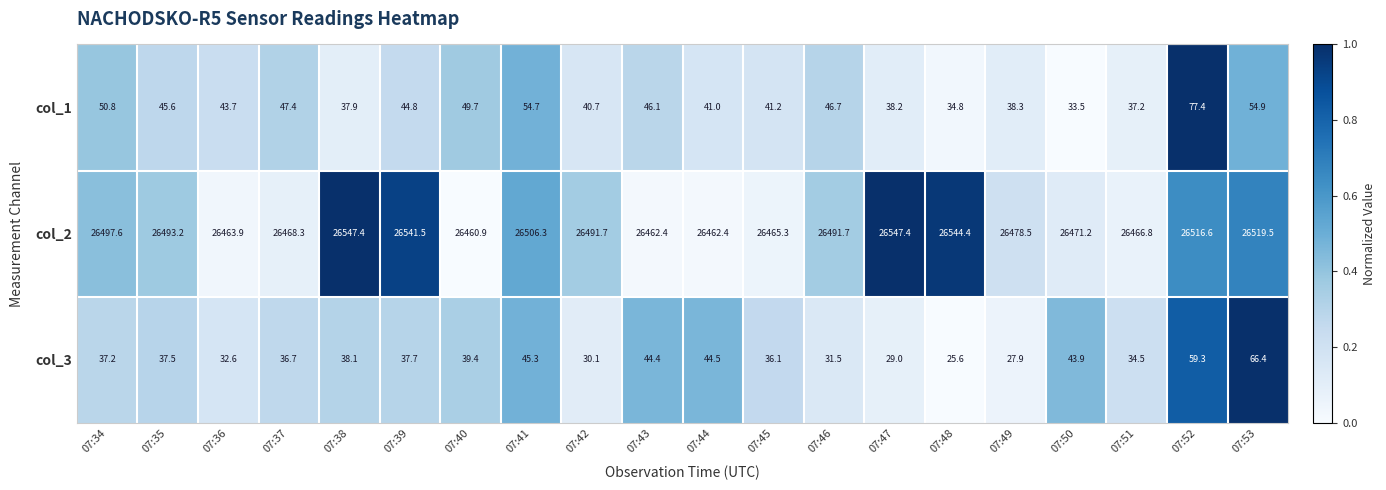

Is the value of col_2 at 07:46 greater than the value of col_1 at 07:39?

Yes